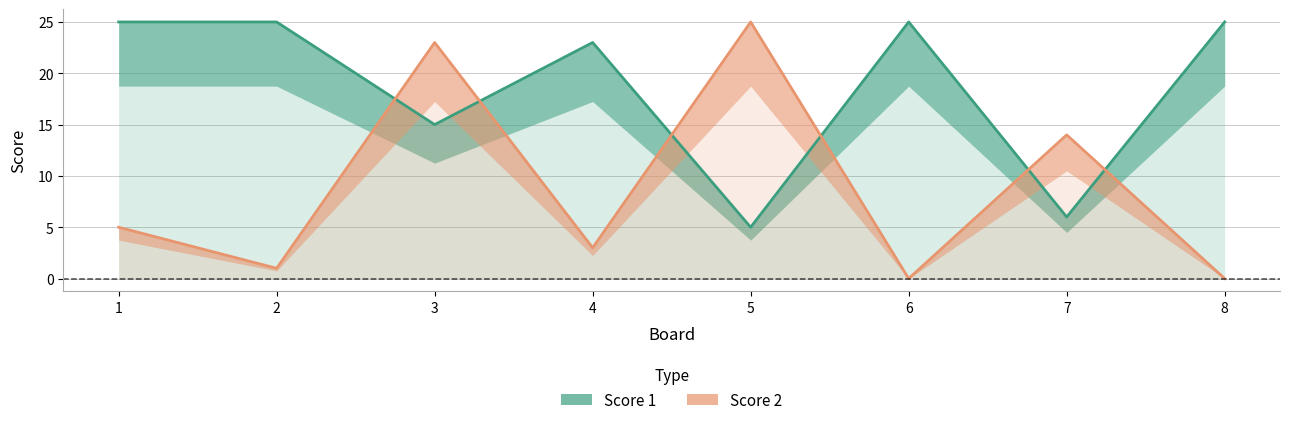

Rank the series by their average value, from highest to lowest.

Score 1, Score 2